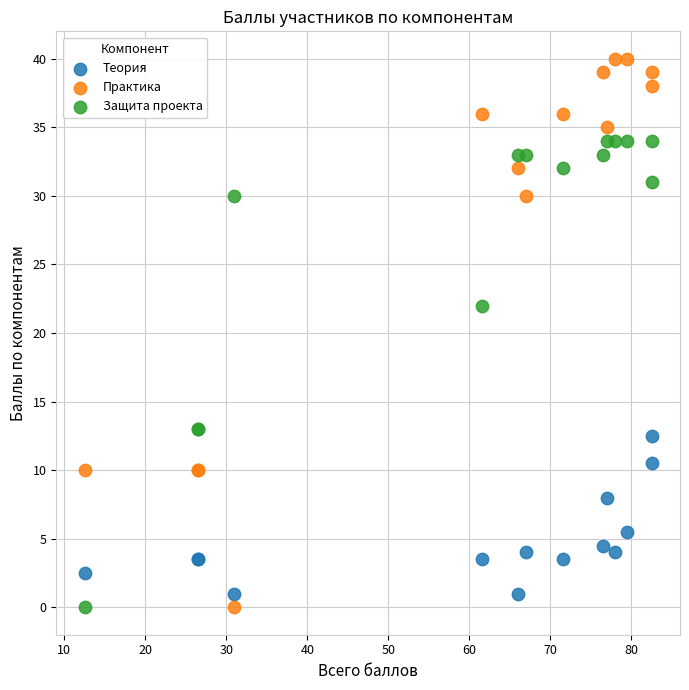

In the Теория series, what Y value is closest to 6?

5.5